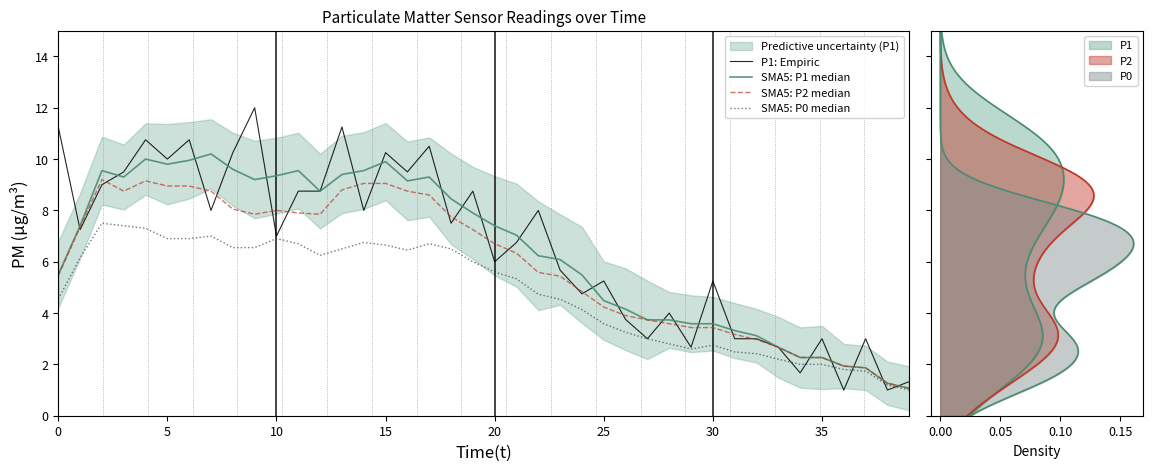

What is the label of the 18th point from the right?

22